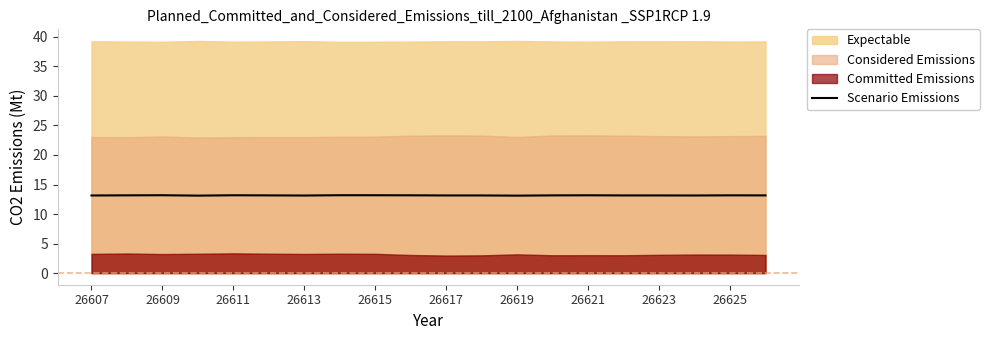

How many points are higher than both their immediate neighbors (excluding endpoints)?

6